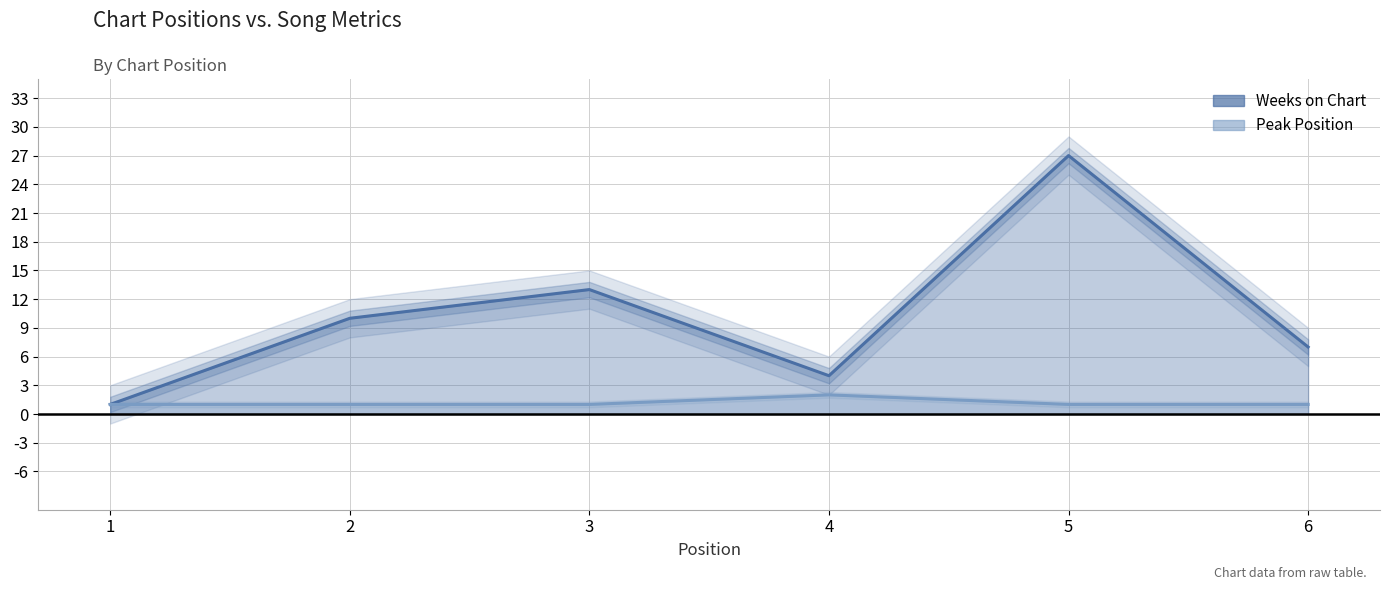

What is the difference between the maximum and second lowest values in the Peak Position series?

1